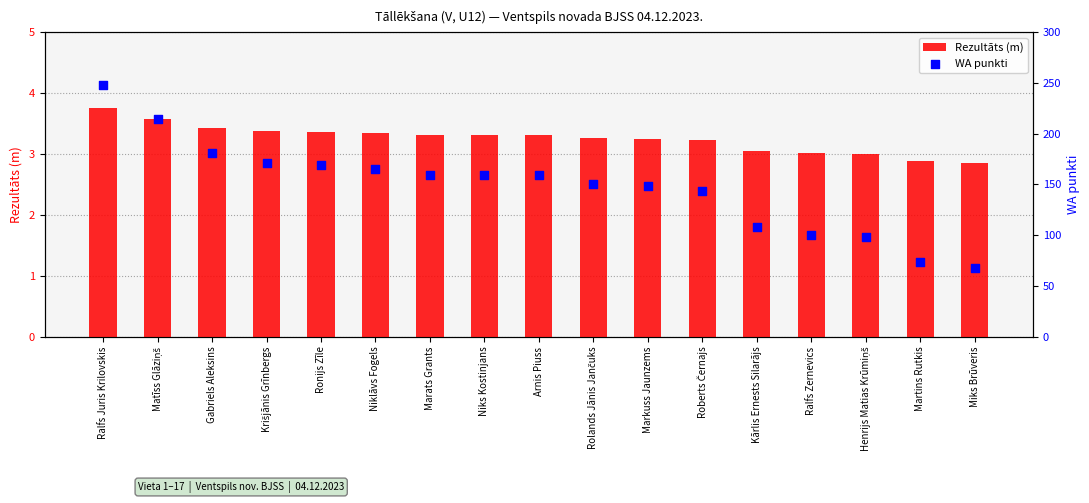

What are all the series names shown in the legend?

Rezultāts (m), WA punkti